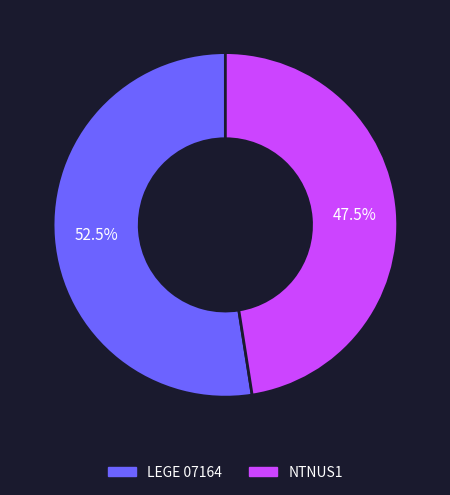

Which category has the biggest portion of the pie?

LEGE 07164